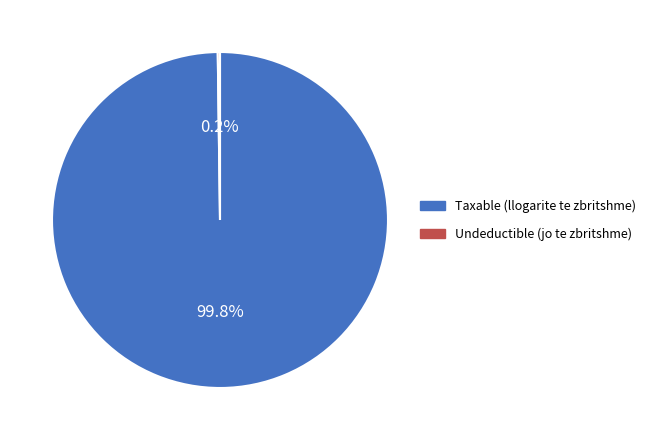

Is there any slice that represents more than half of the pie?

Yes